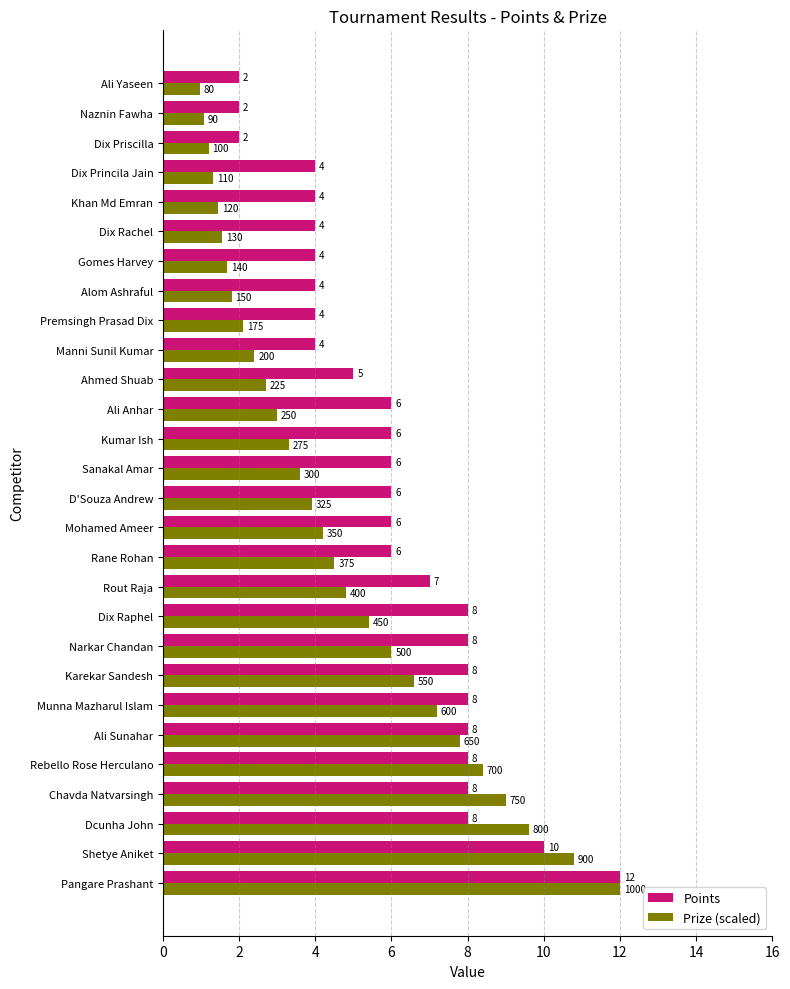

Which series has the widest spread of values?

Prize (scaled)